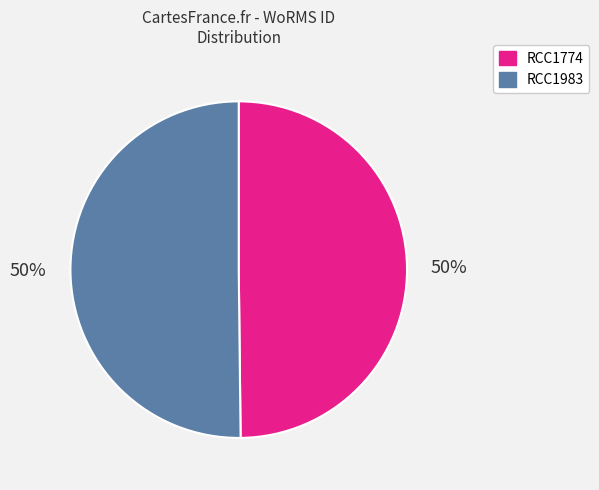

The RCC1774 slice represents 50% of the pie. True or false?

True